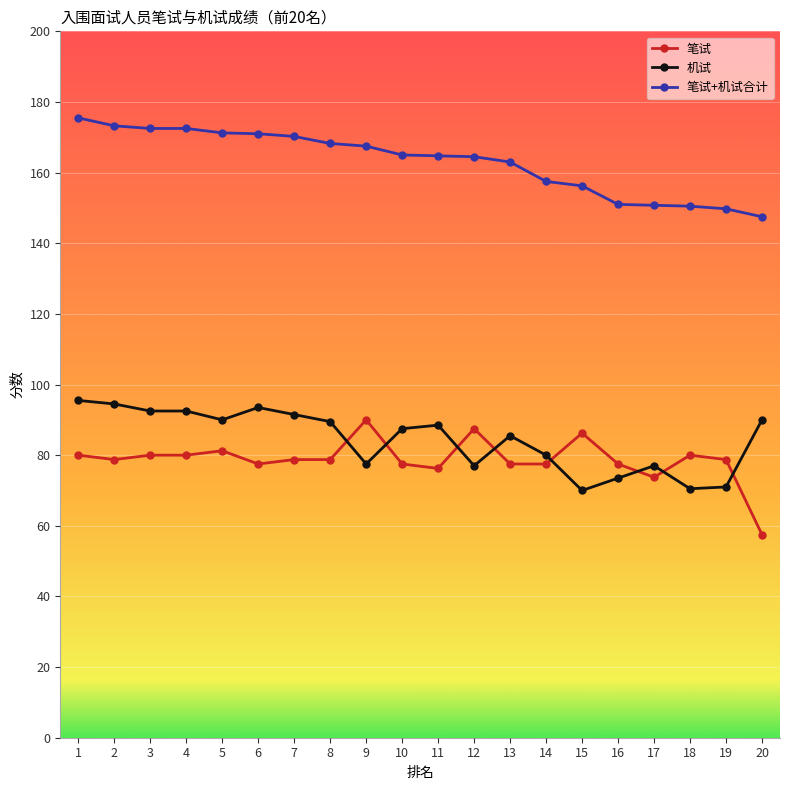

What is the difference between the highest and lowest values at 7?

91.5